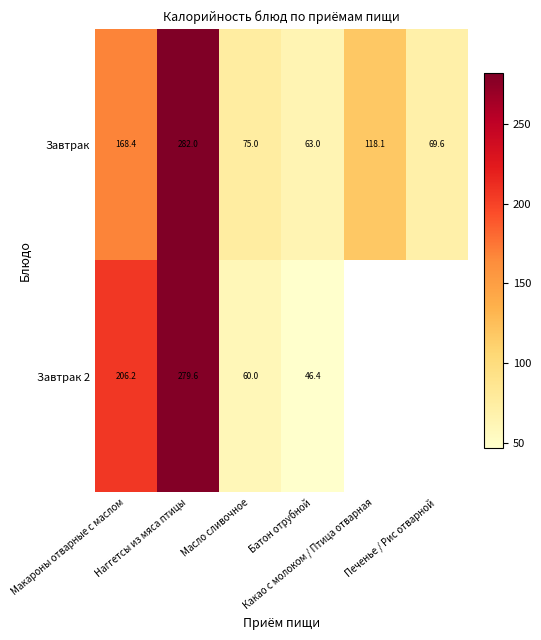

Rank the series by their maximum value, from lowest to highest.

Завтрак 2, Завтрак